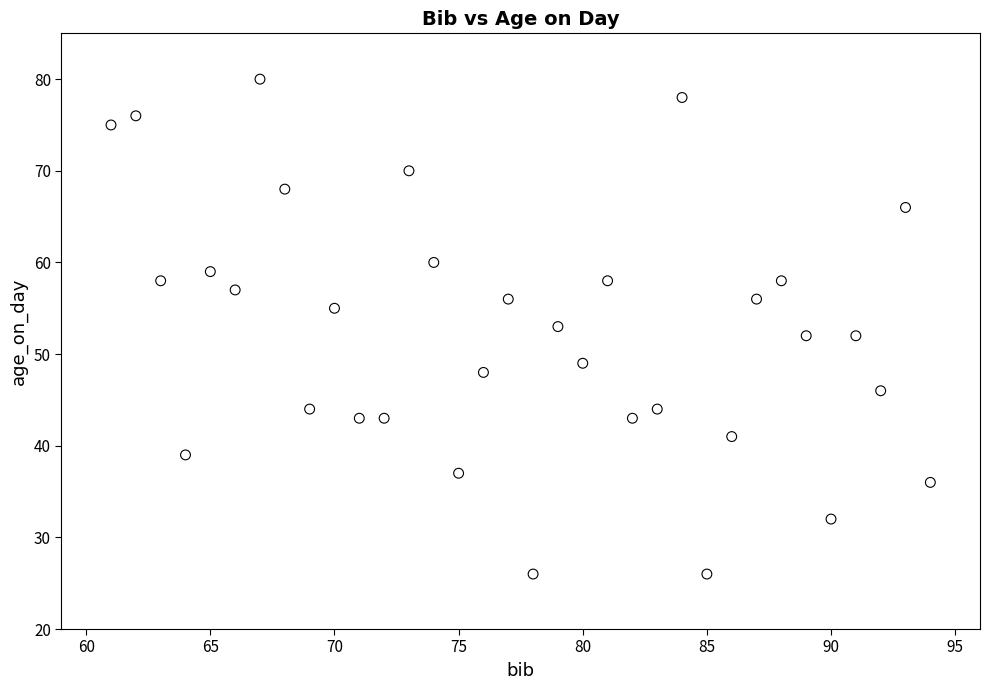

What is the range of Y values (max minus min)?

54